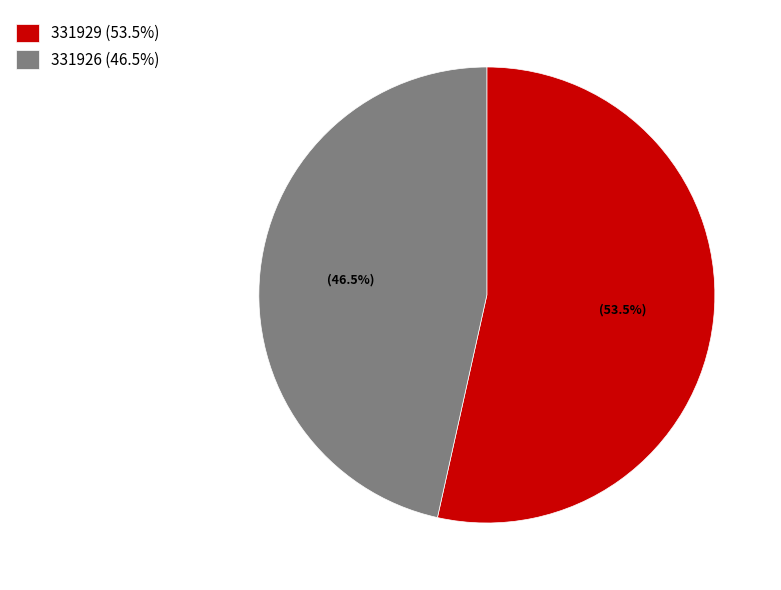

Which category has the smallest portion of the pie?

331926